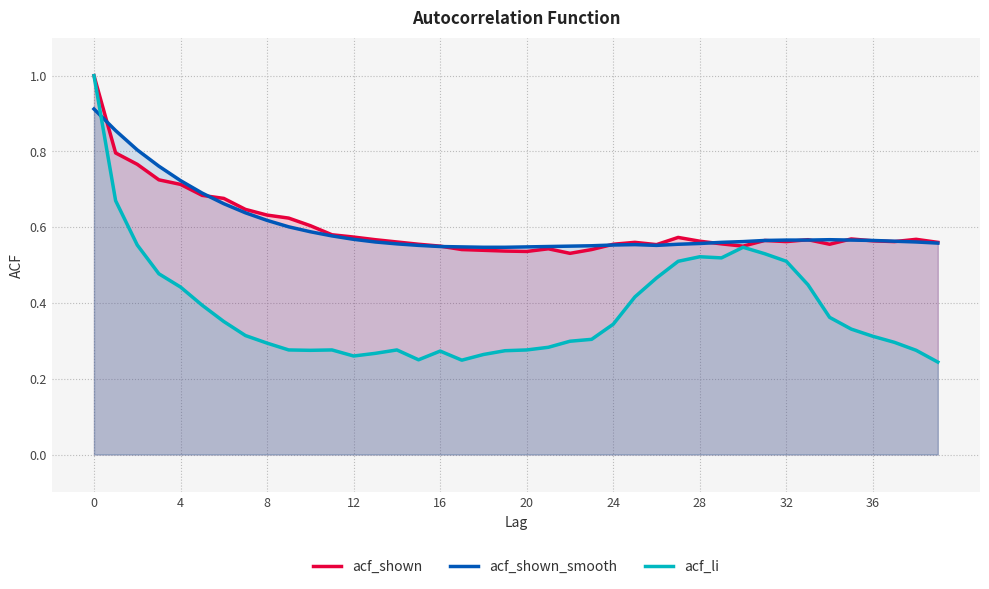

What is the approximate value of acf_shown_smooth at 38?

0.6